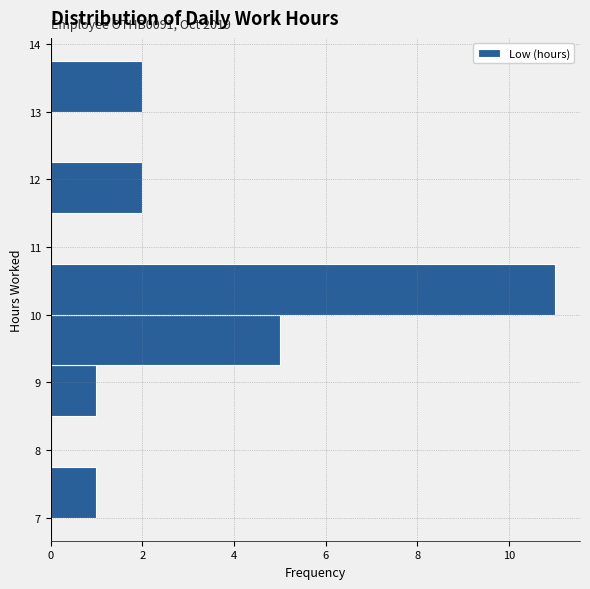

Which range on the y-axis has the longest bar?

10.00 to 10.75